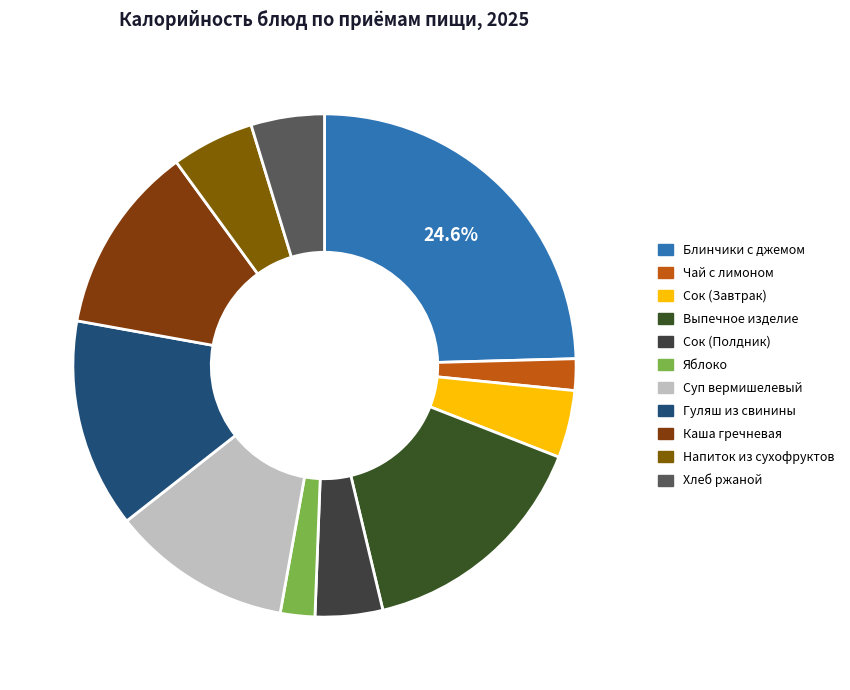

Which category has the smallest portion of the pie?

Чай с лимоном